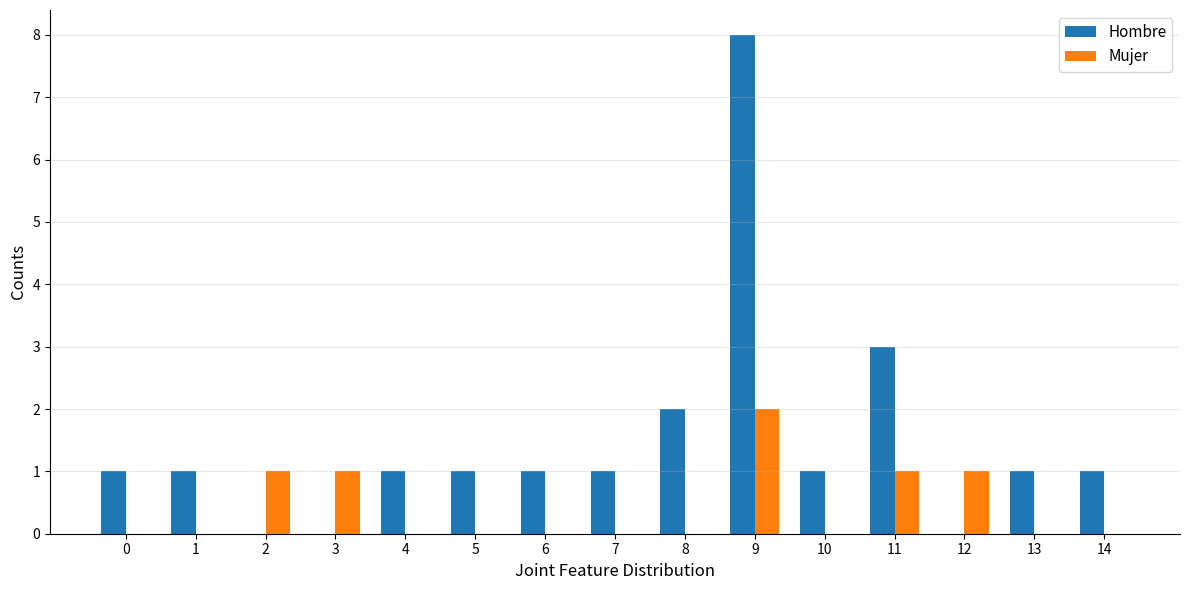

The value of Hombre at 14 is 1. True or false?

True